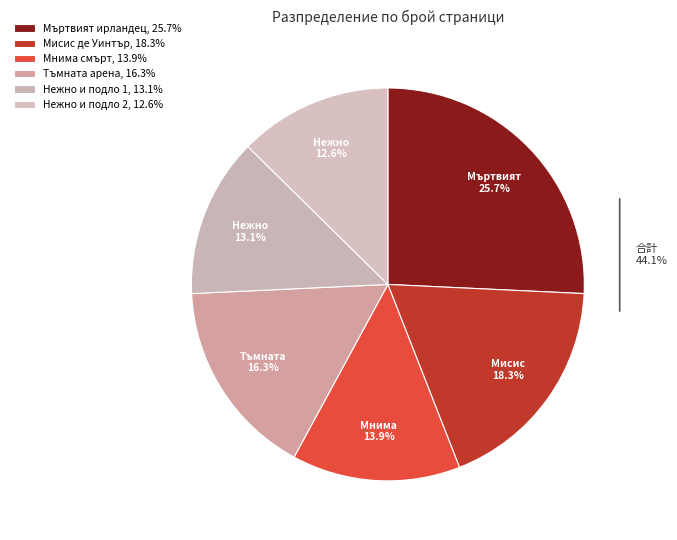

To the nearest percent, what is the average slice percentage?

17%